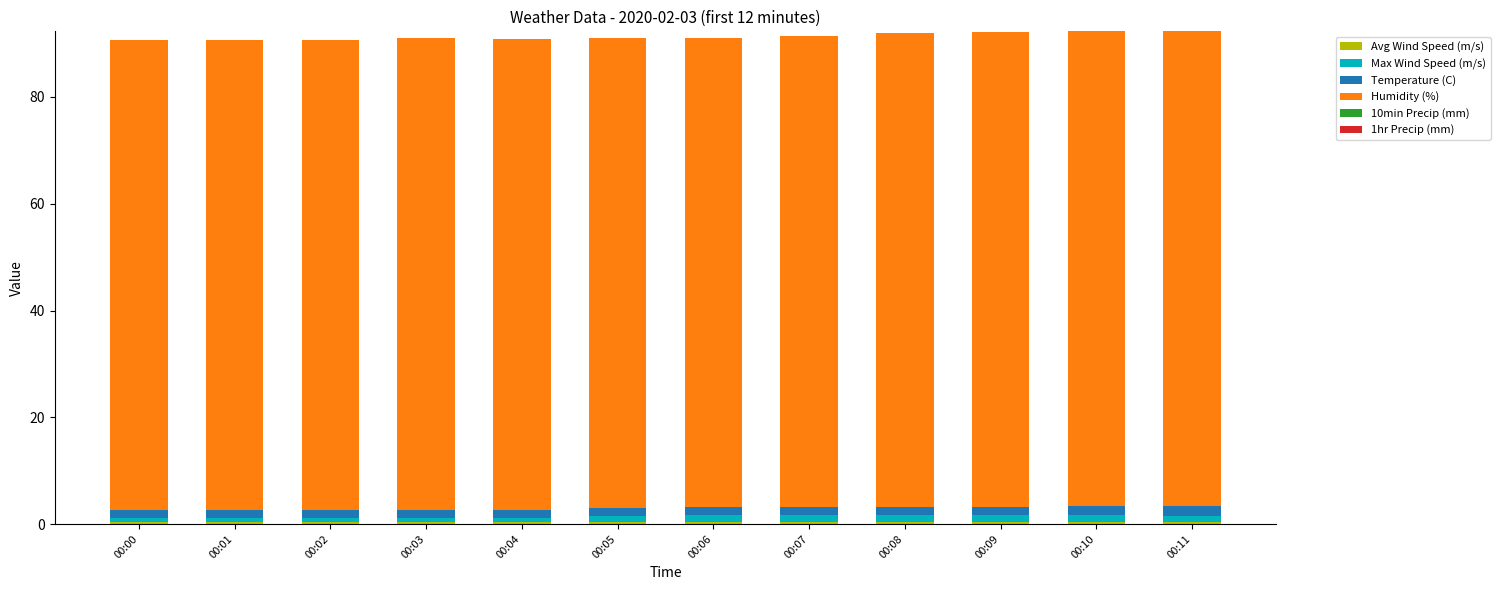

Count the number of data series in this chart.

4